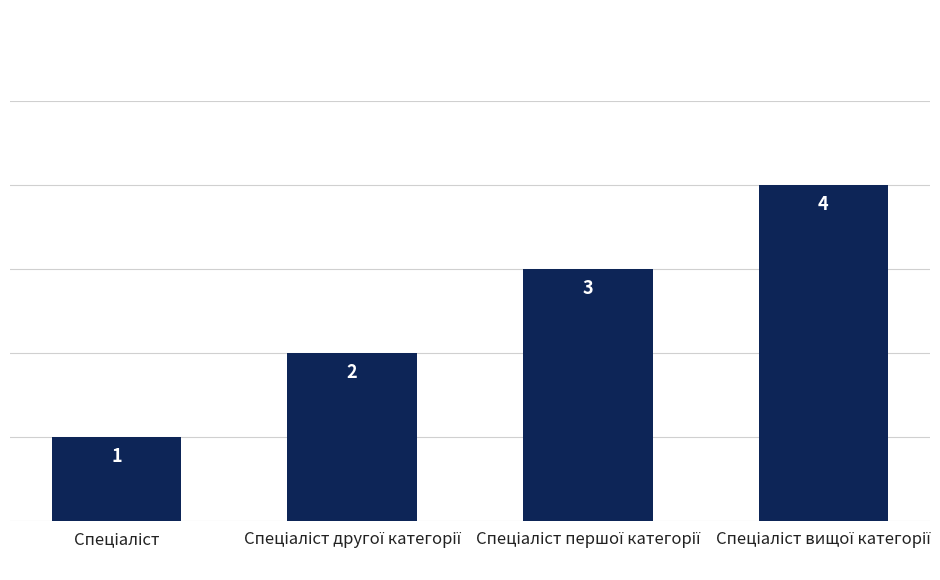

Does the chart contain any negative values?

No